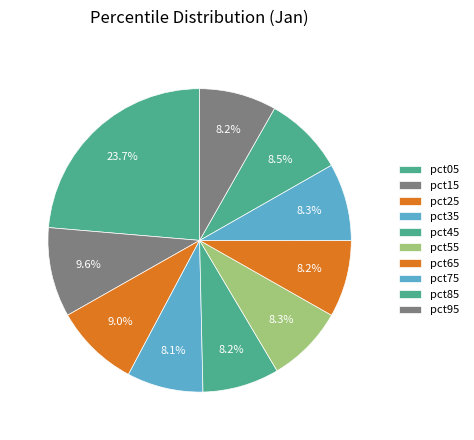

The pct85 slice represents 9% of the pie. True or false?

True